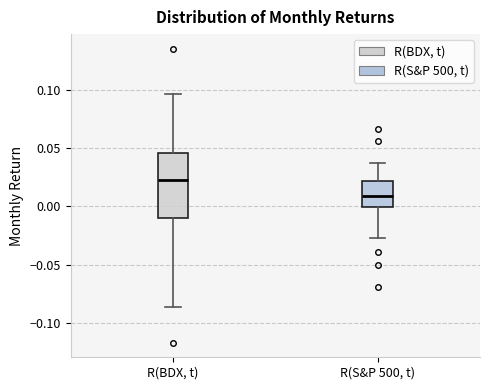

Which box has the lowest median line?

R(S&P 500, t)